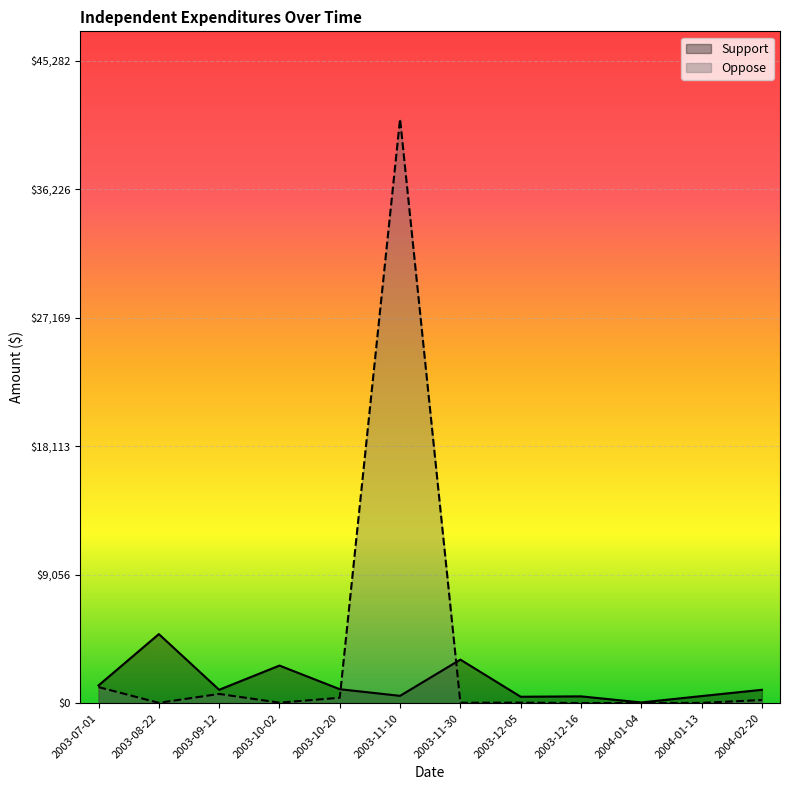

Reading left to right, extract all data points from this chart.

Support: 1250	4868	943	2650	984	517	3070	453	480	50	500	943
Oppose: 1134	23	651	36	381	41166	30	39	10	12	20	222